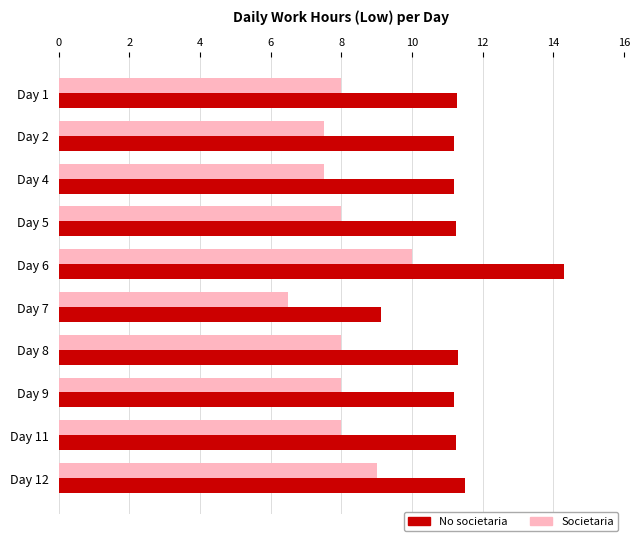

Is it true that No societaria equals 6.6 at Day 4?

False